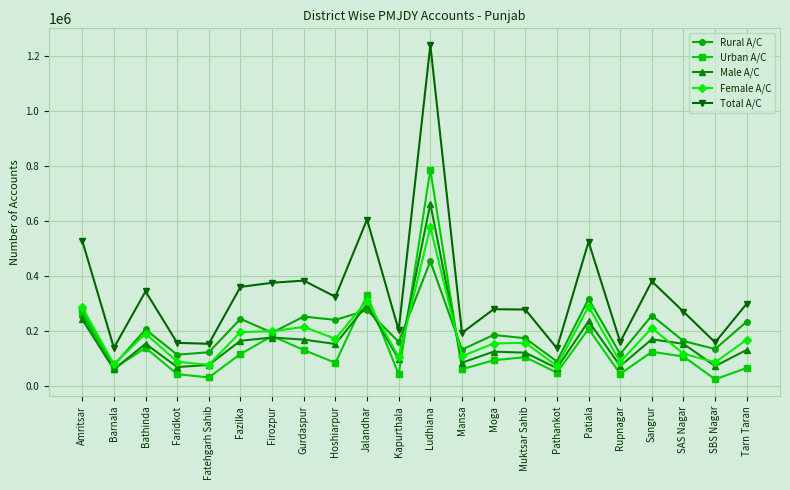

At which label does Female A/C first exceed 168517?

Amritsar